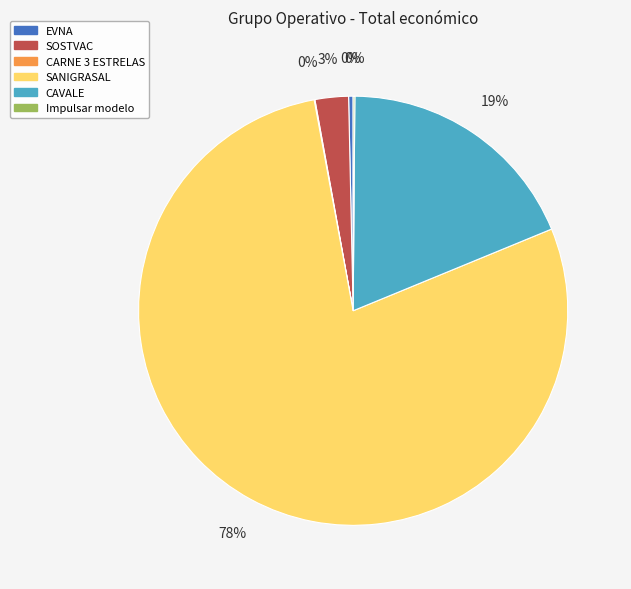

The CAVALE slice represents 19% of the pie. True or false?

True